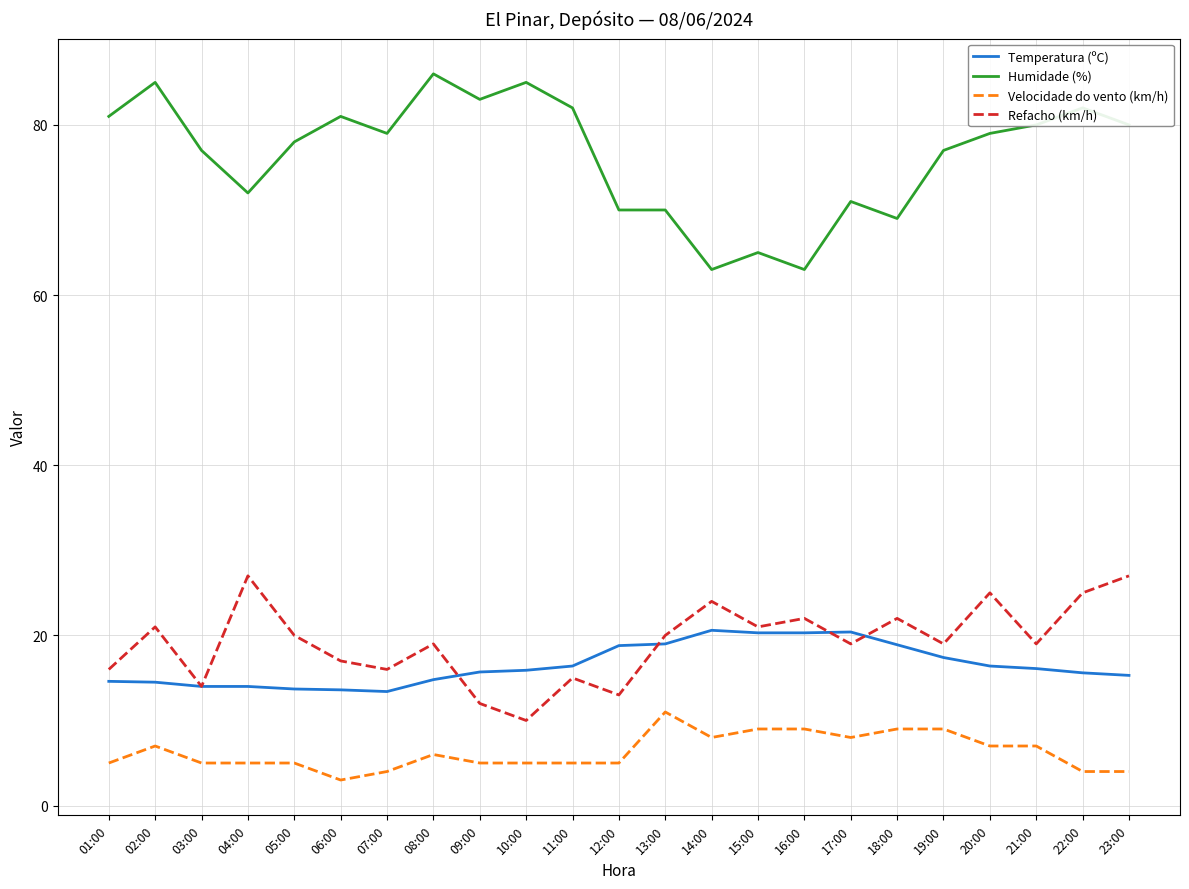

What is the difference between the second highest and minimum values in the Humidade (%) series?

22.0